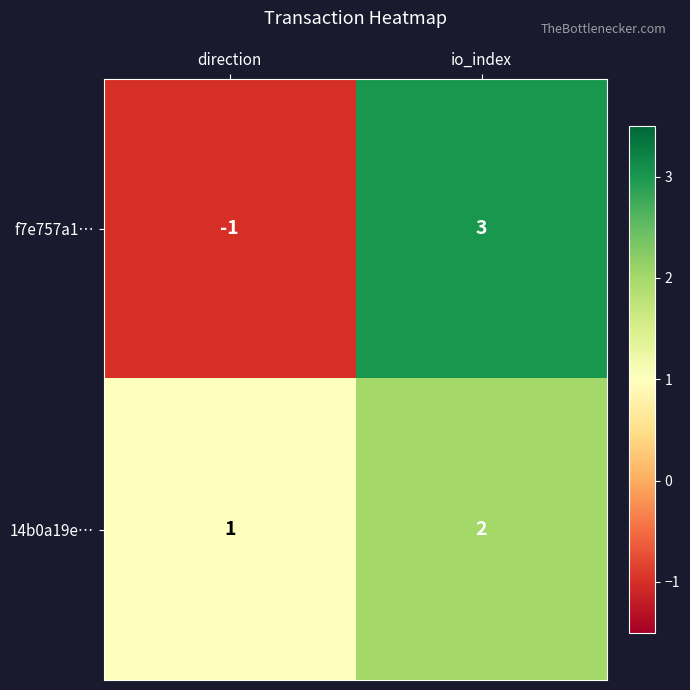

Rank the series by their average value, from highest to lowest.

14b0a19e…, f7e757a1…